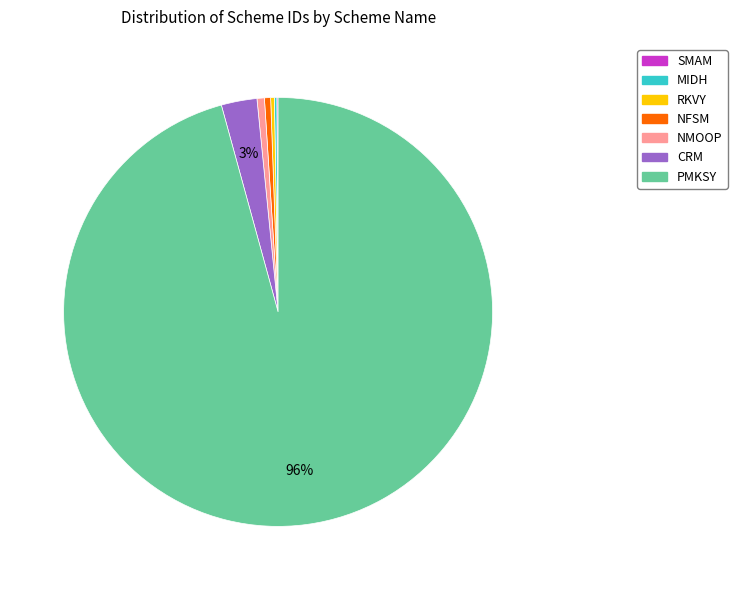

To the nearest percent, what percentage of the pie is NMOOP?

1%